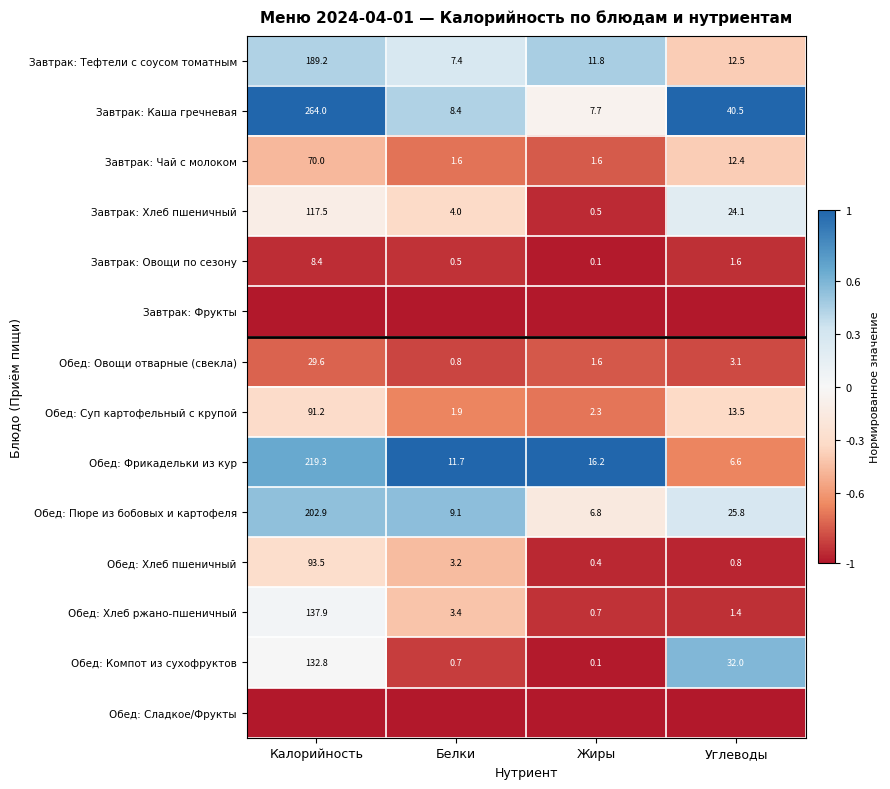

What is the average value of the Обед: Хлеб ржано-пшеничный series?

35.9